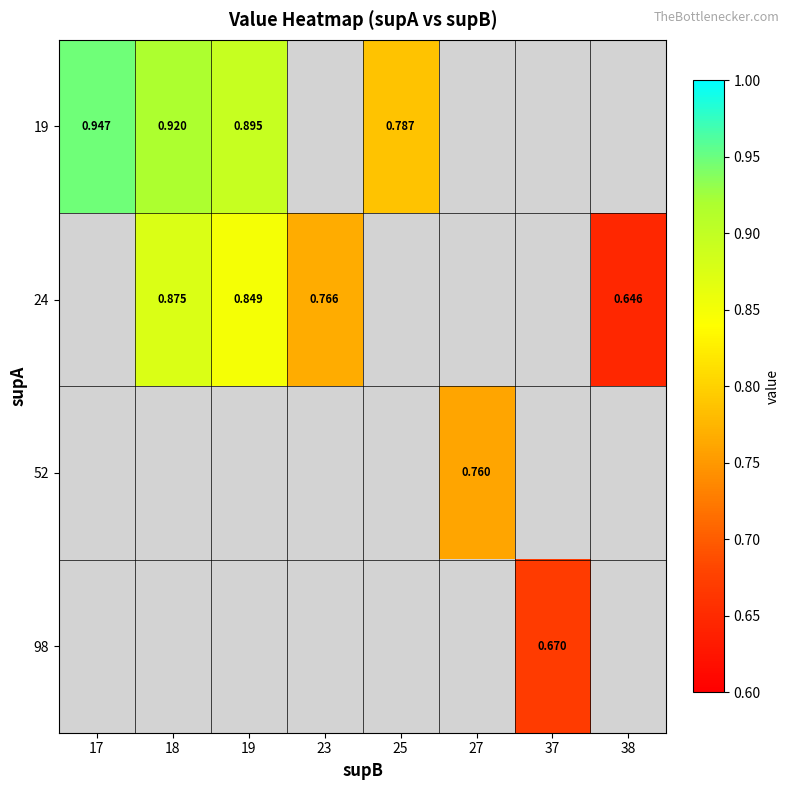

What is the greatest value displayed?

0.9